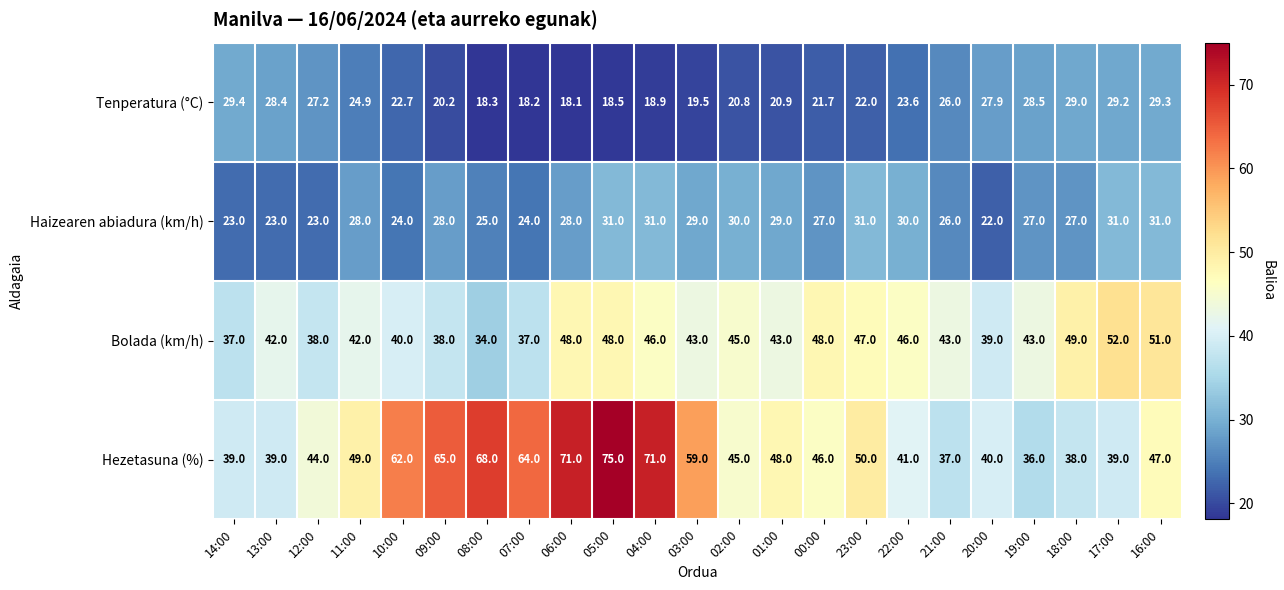

What is the sum of all Hezetasuna (%) values?

1173.0